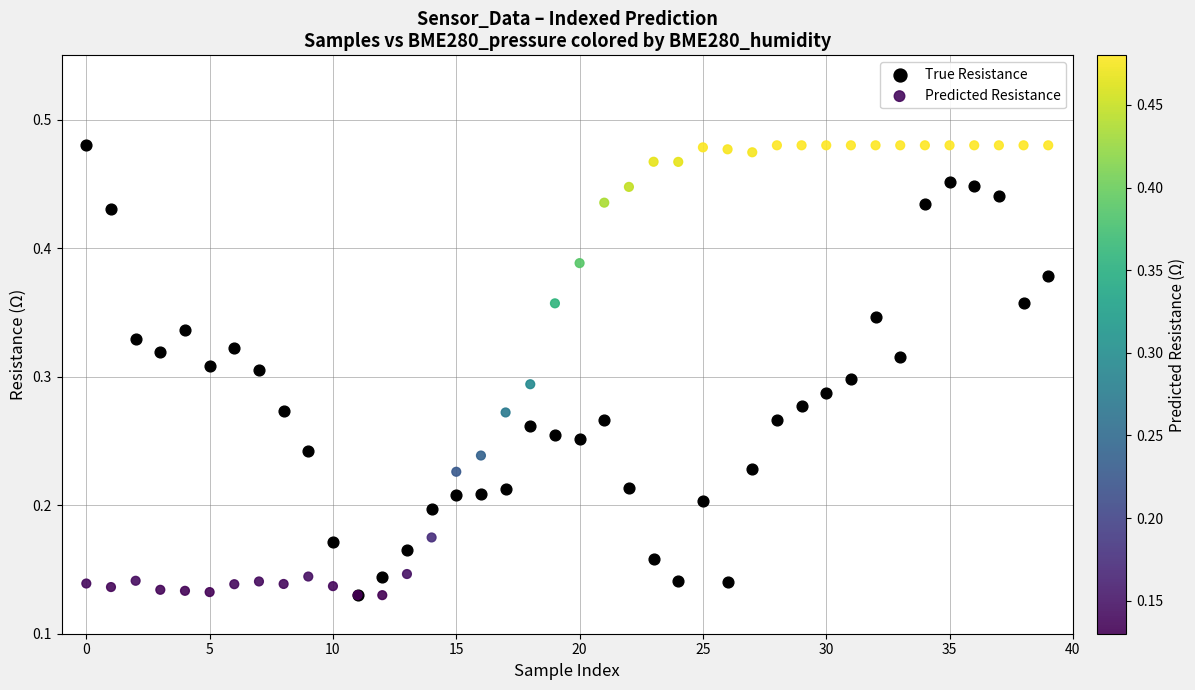

What are all the series names shown in the legend?

True Resistance, Predicted Resistance